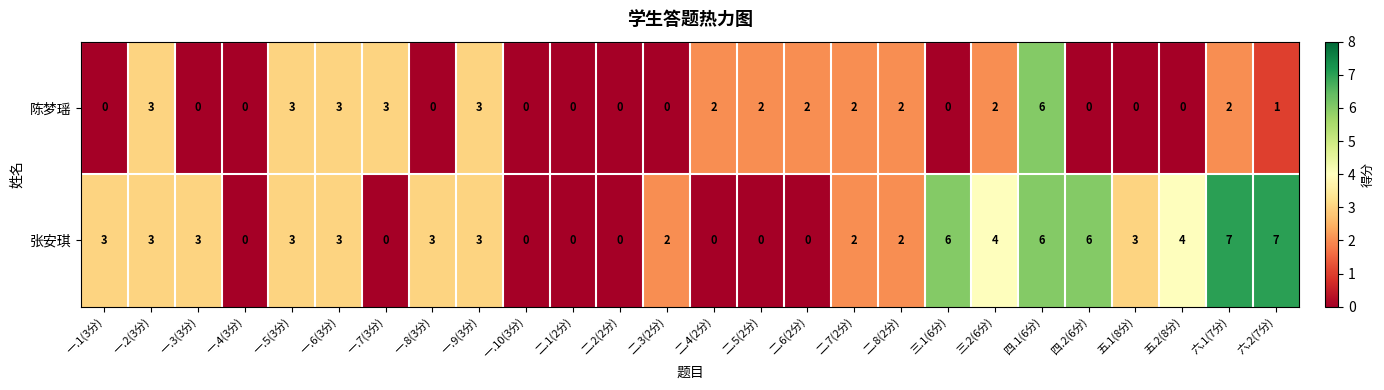

Count the 陈梦瑶 values in the range 0 to 2.

20